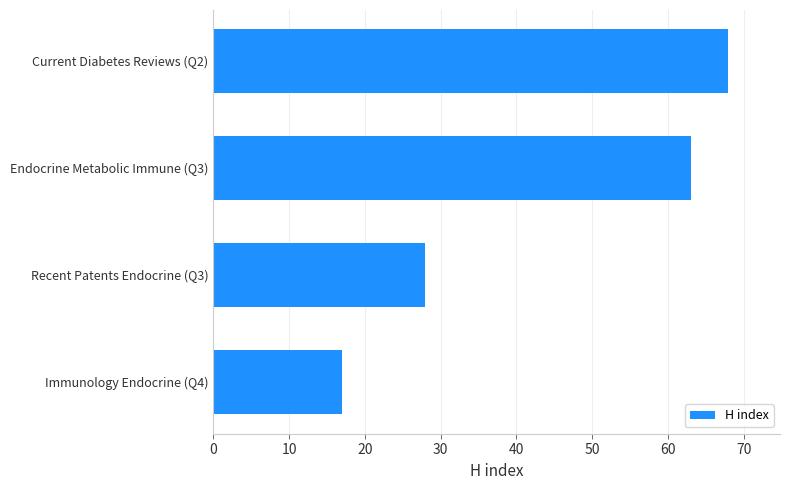

What is the difference between the maximum and minimum values?

51